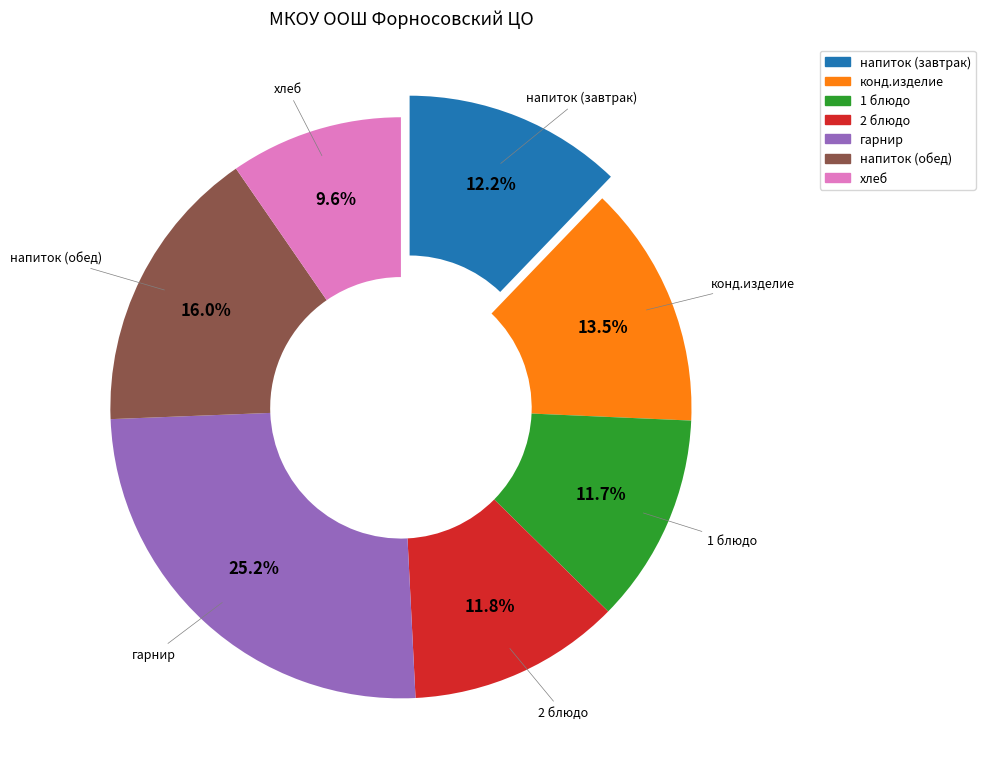

Combined, do напиток (обед) and хлеб account for over 50%?

No